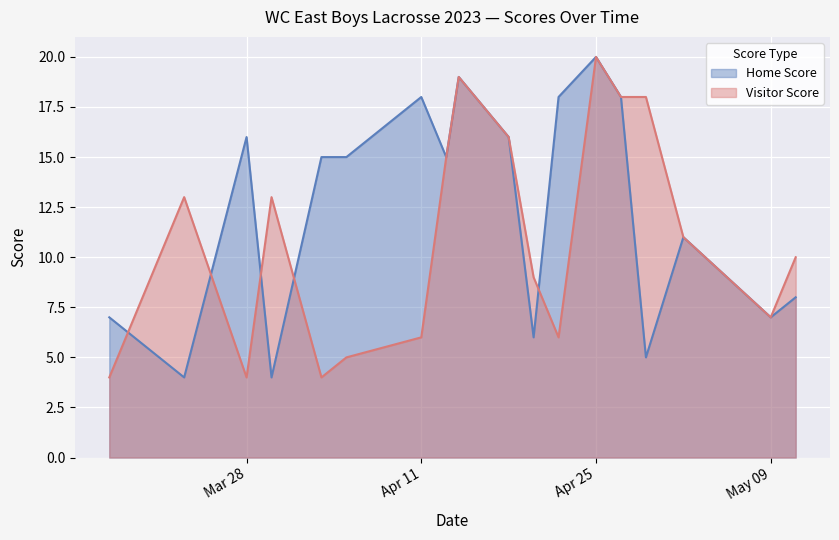

What is the difference between the highest and lowest values at 2023-04-20?

3